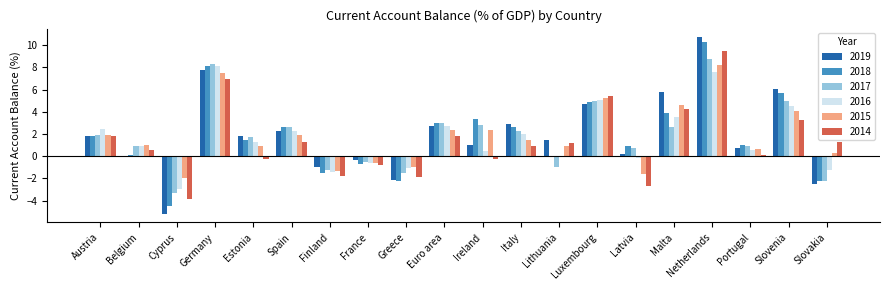

Is it true that 2016 equals 2.5 at Malta?

False